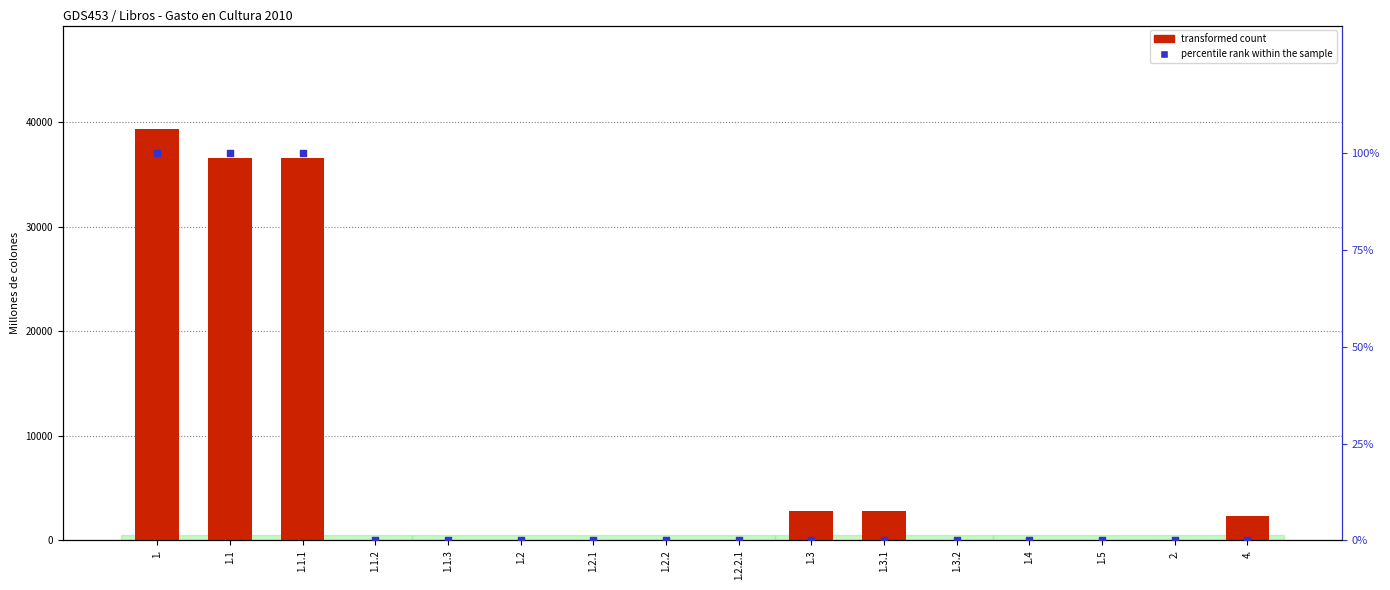

What is the total value across all series at 1.1.1?

36684.8